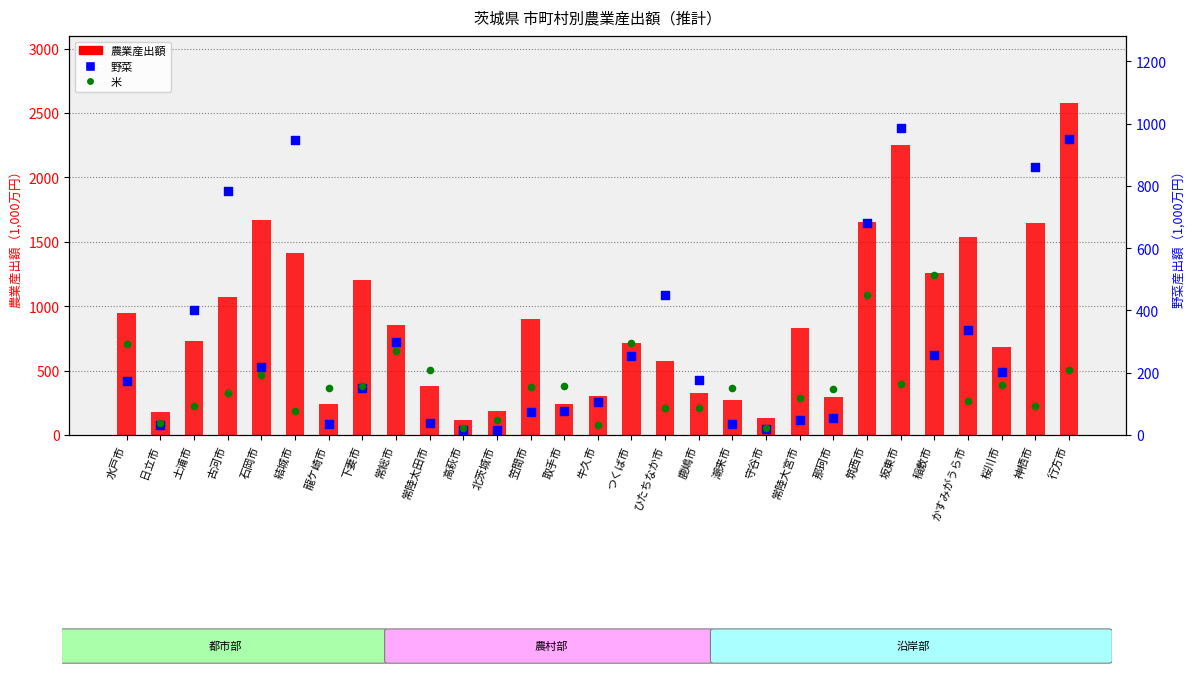

Which series has the widest spread of Y values?

農業産出額